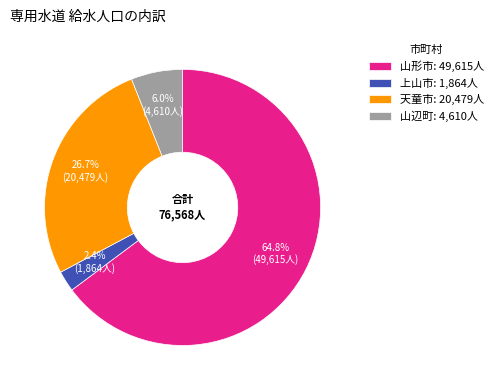

Combined, do 天童市: 20,479人 and 山形市: 49,615人 account for over 50%?

Yes